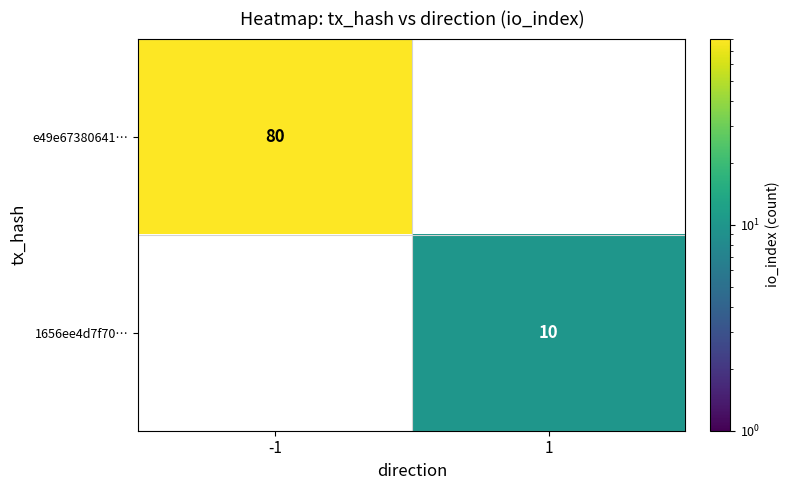

What is the maximum value shown in the chart?

80.0